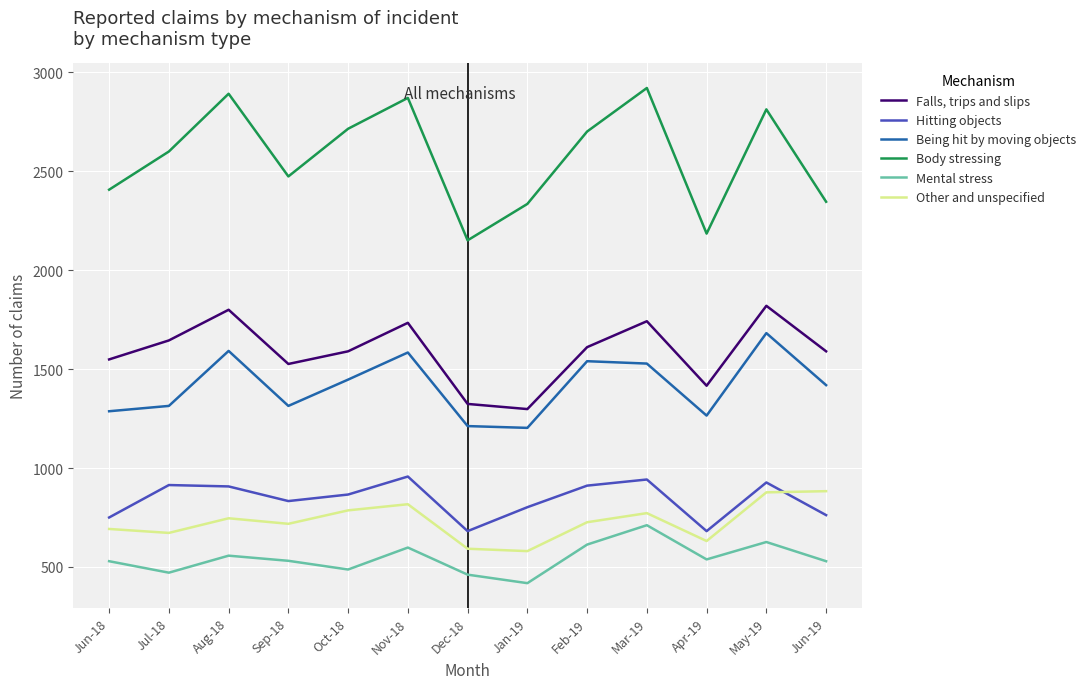

What is the maximum value for Mental stress?

711